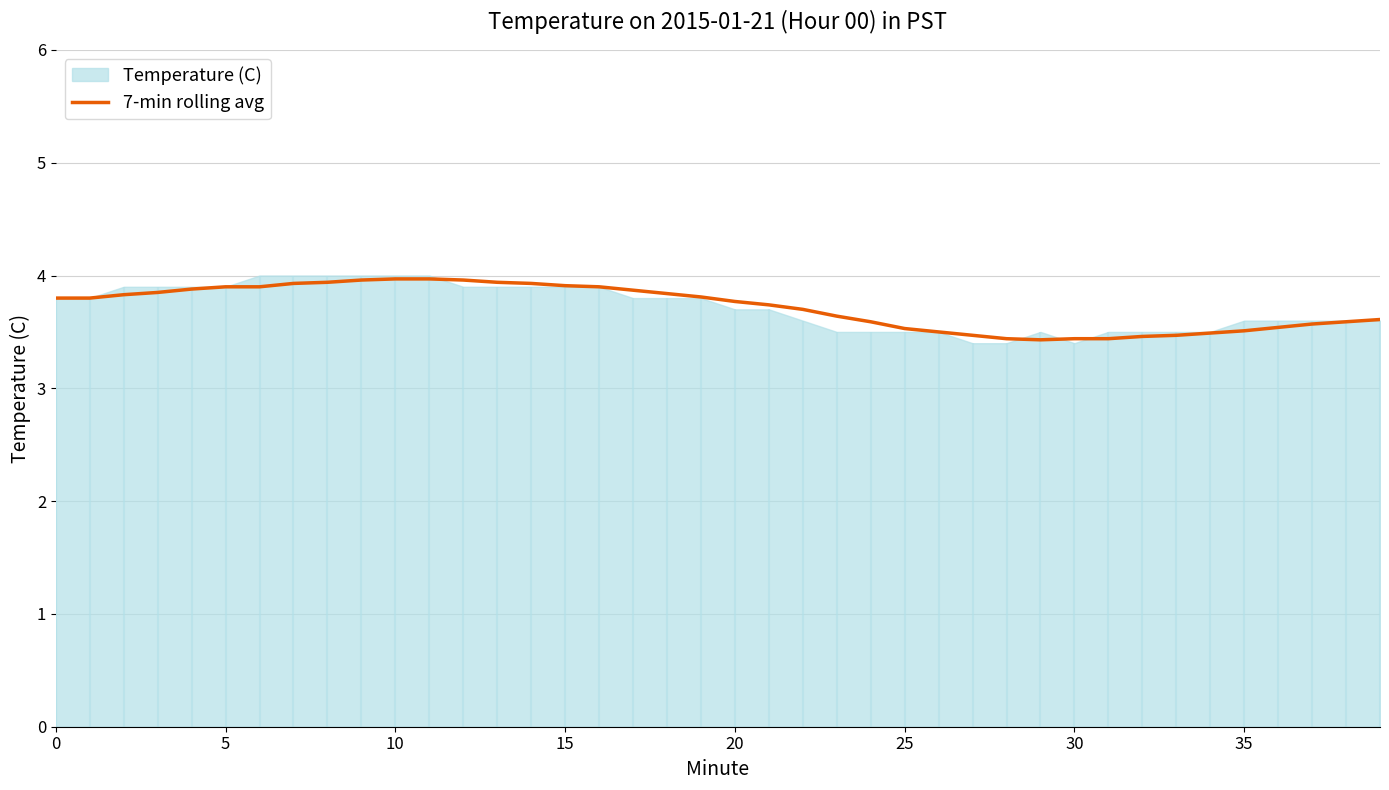

What is the maximum value for 7-min rolling avg?

4.0